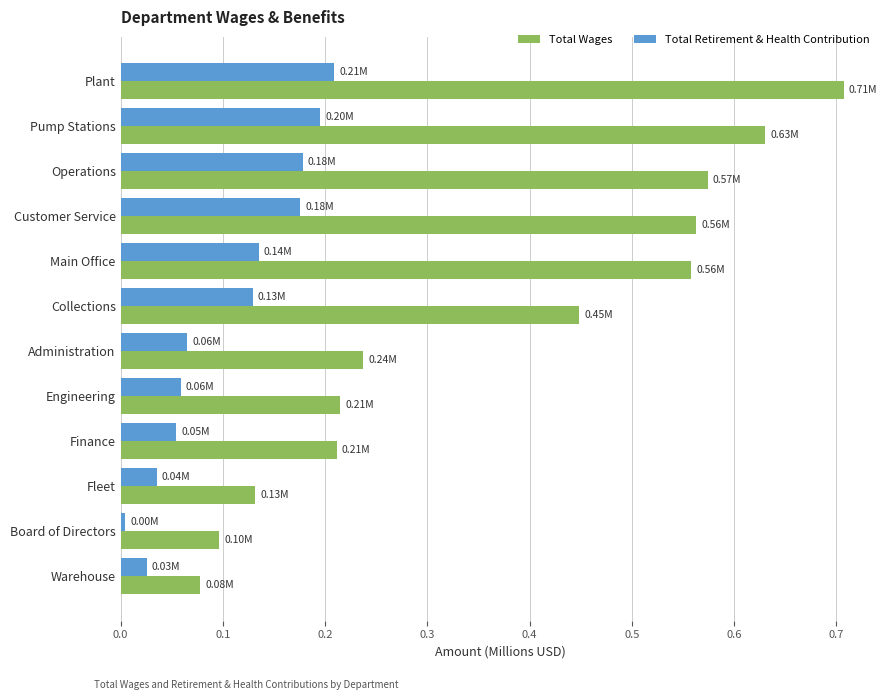

What is the total value across all series at Pump Stations?

0.8